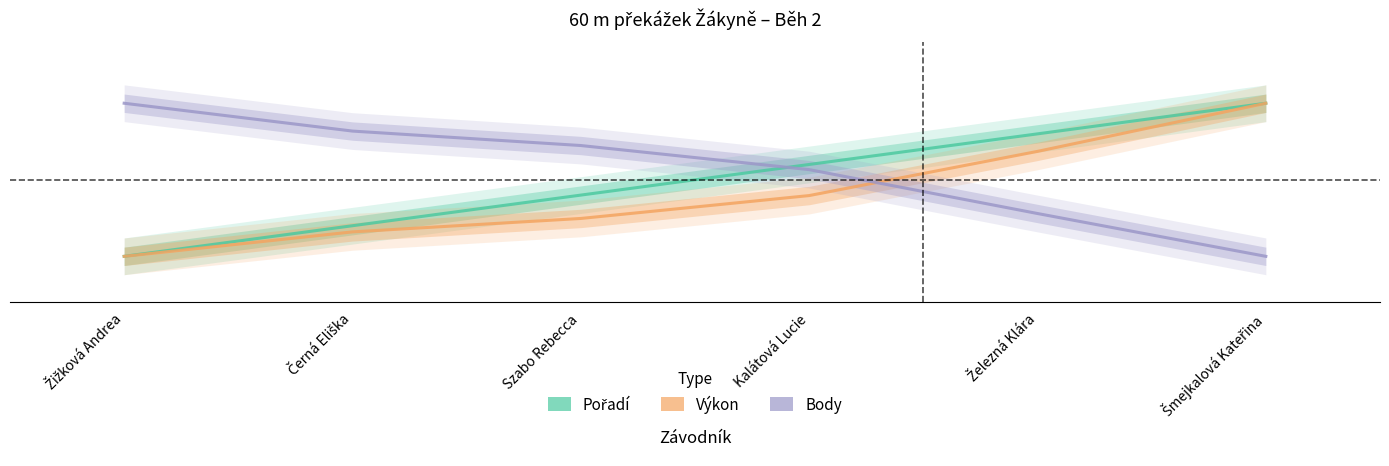

True or false: Body and Výkon intersect in this chart.

True